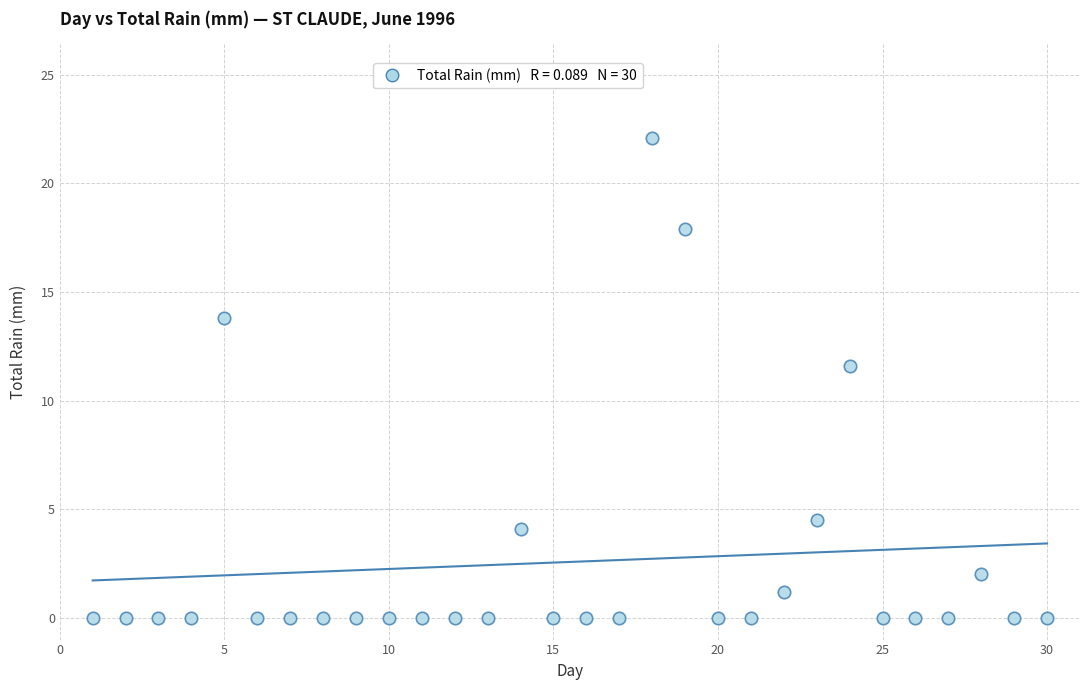

What is the range of X values (max minus min)?

29.0